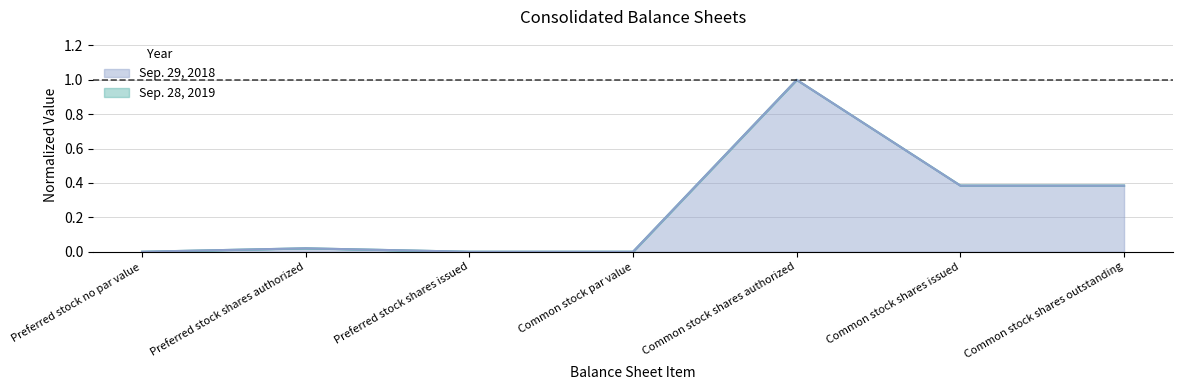

What is the difference between the maximum and second lowest values in the Sep. 29, 2018 series?

1.0